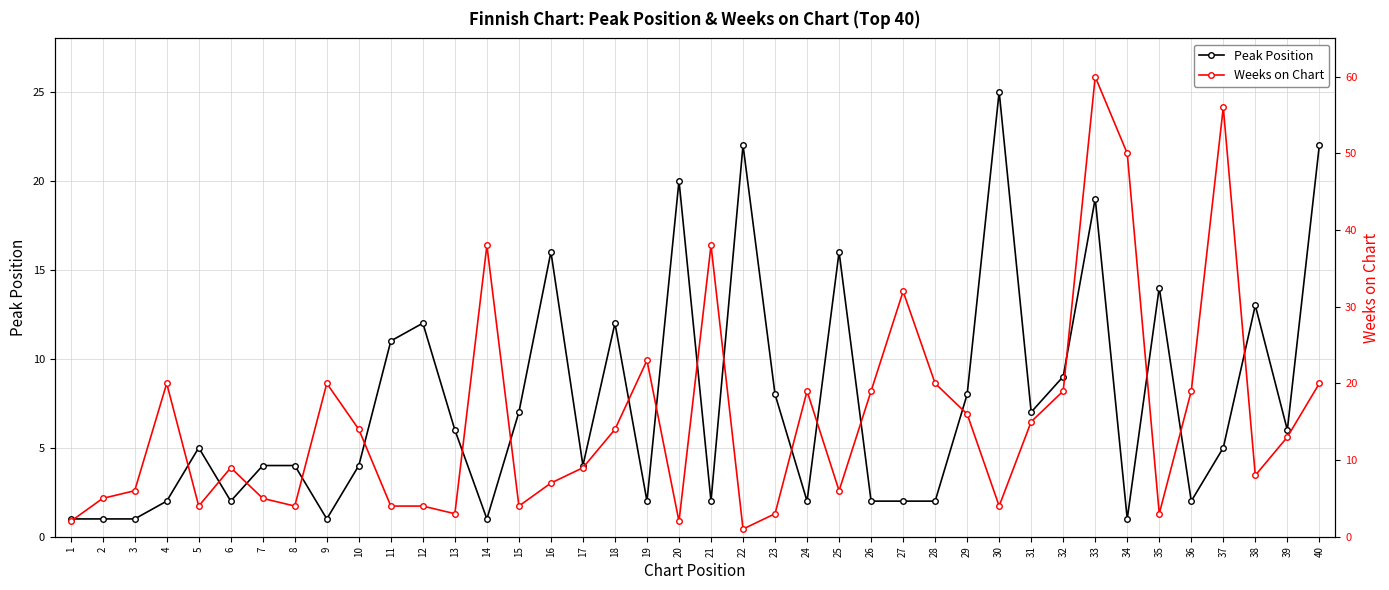

How many lines are shown in the chart?

2